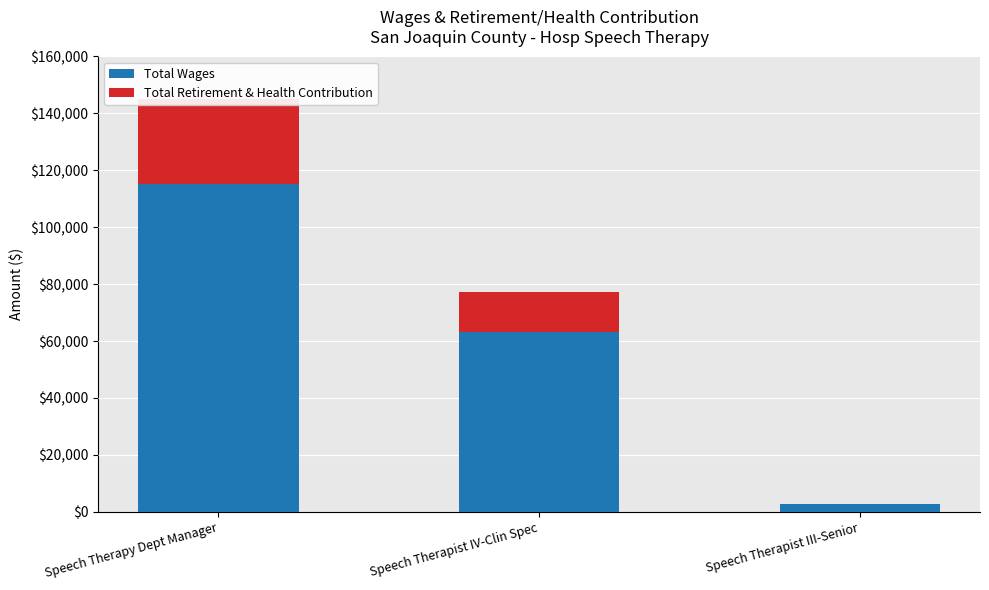

True or false: Total Wages has a value of 2665 at Speech Therapist III-Senior.

True